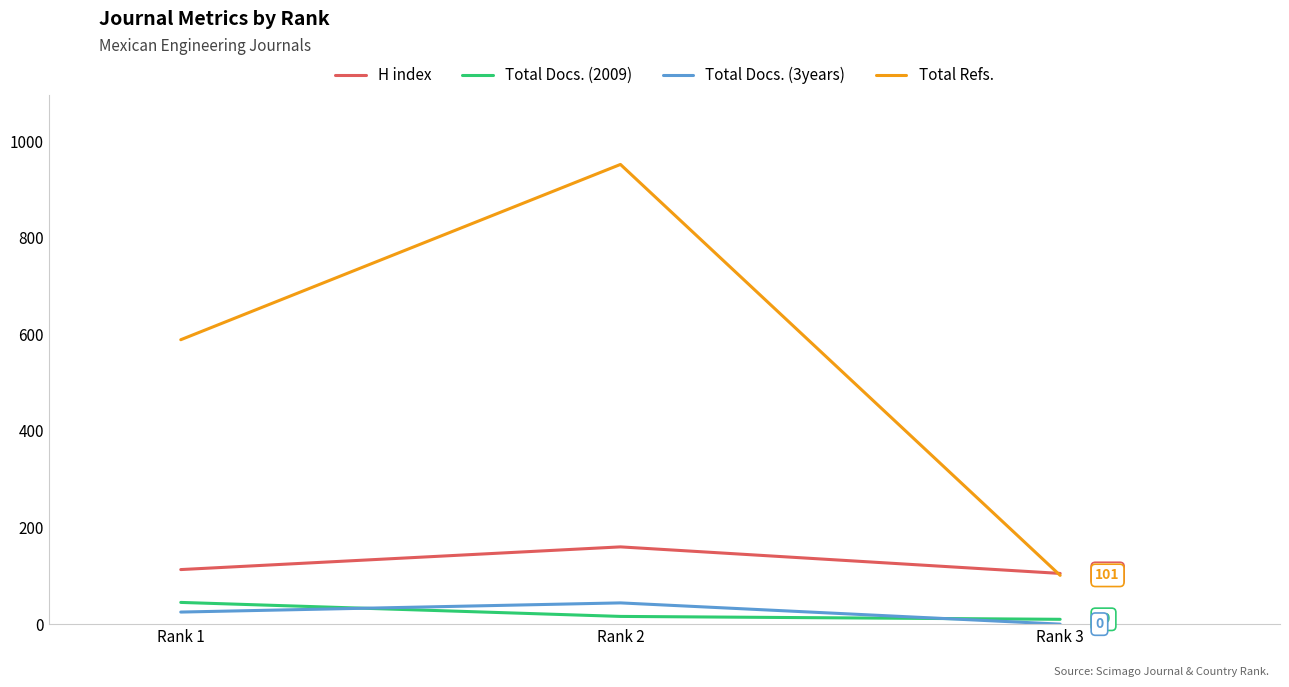

Is it true that H index equals 160 at Rank 2?

True